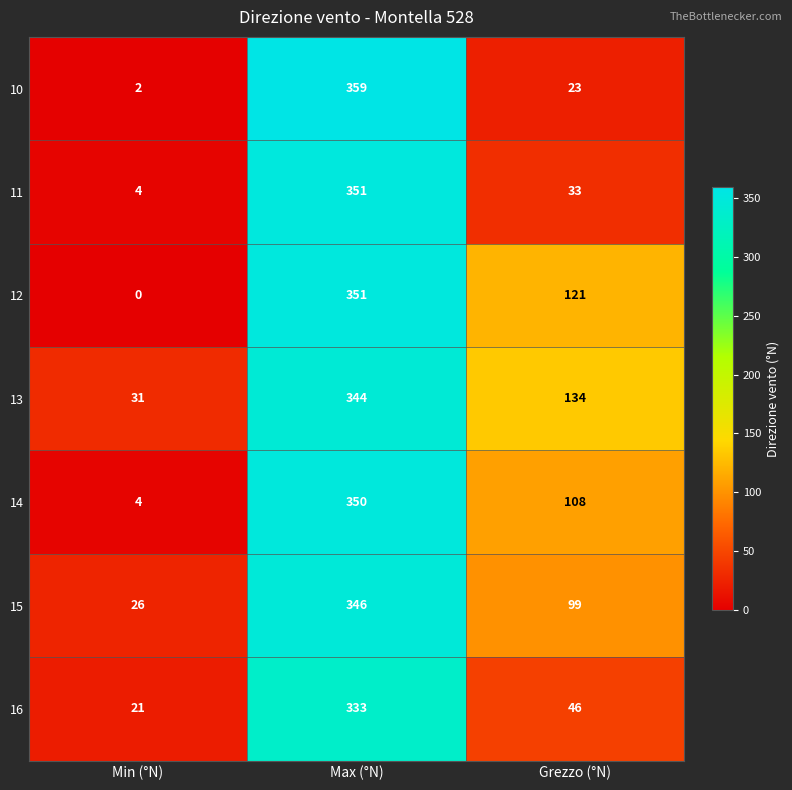

What is the sum of all 14 values?

462